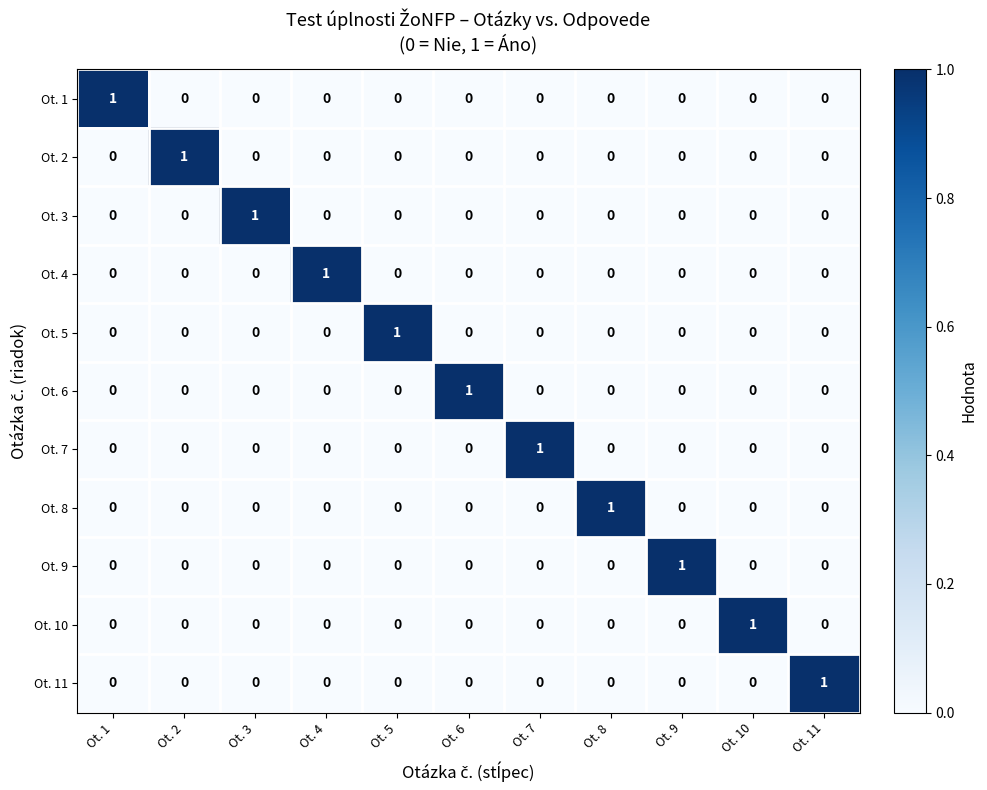

At which label does Ot. 10 reach its peak?

Ot. 10